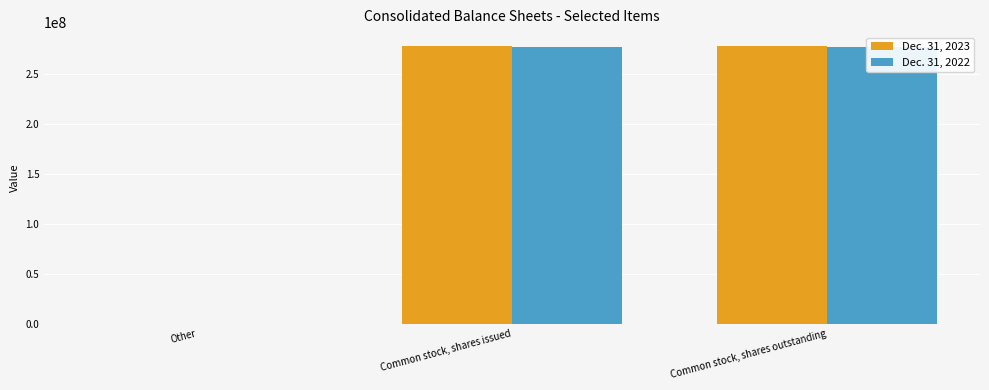

What is the difference between the second highest and minimum values in the Dec. 31, 2022 series?

277490612